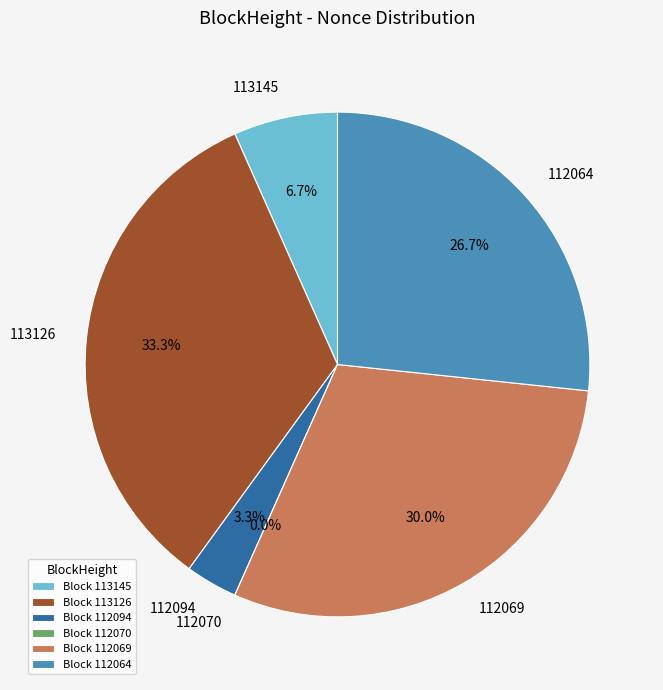

True or false: 112094 accounts for 13% of the total.

False